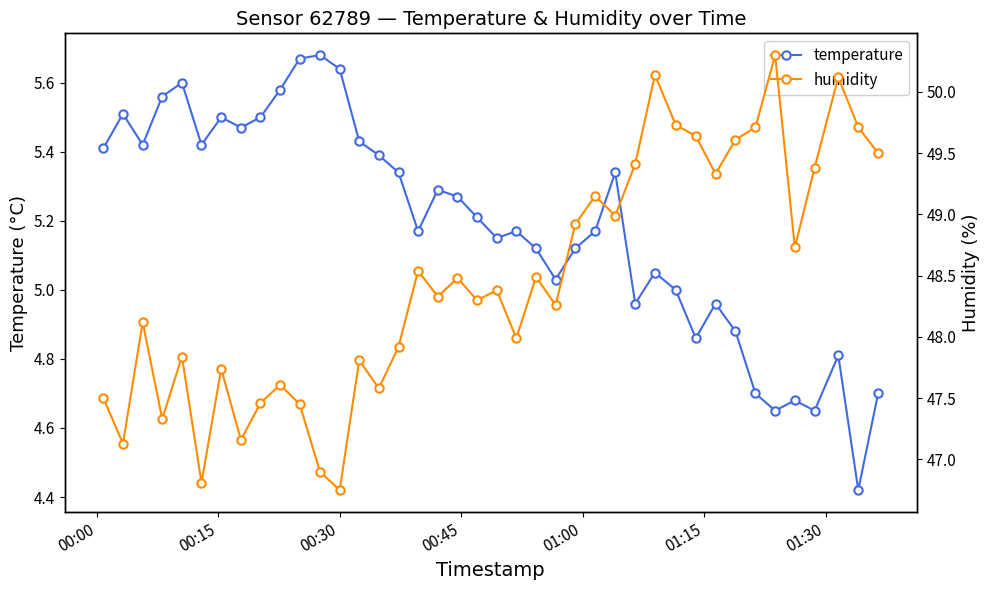

True or false: temperature and humidity intersect in this chart.

False